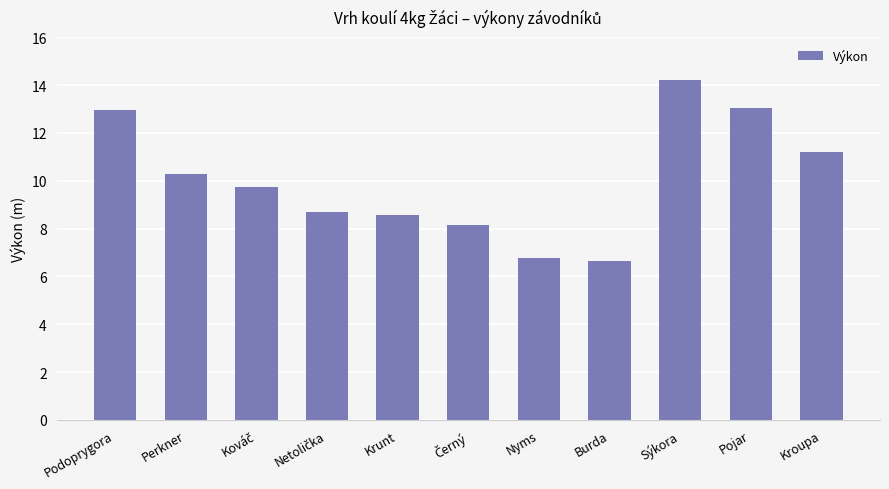

Reading left to right, transcribe all the data shown in this chart.

13.0	10.3	9.7	8.7	8.6	8.1	6.8	6.7	14.2	13.0	11.2